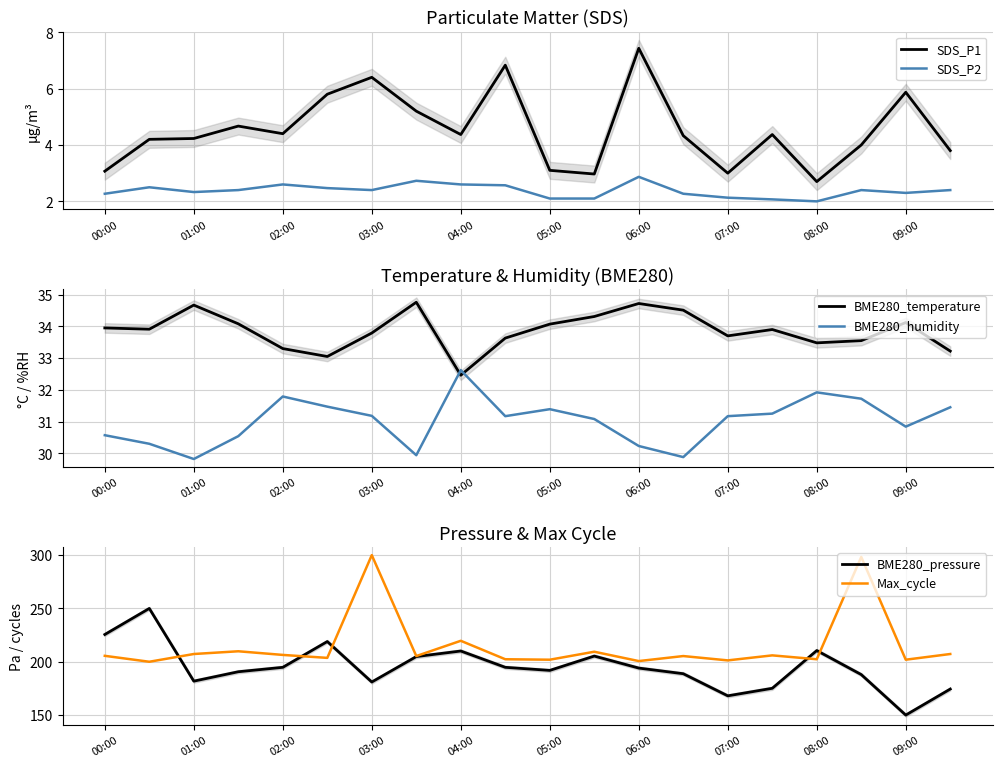

True or false: SDS_P2 and SDS_P1 intersect in this chart.

False